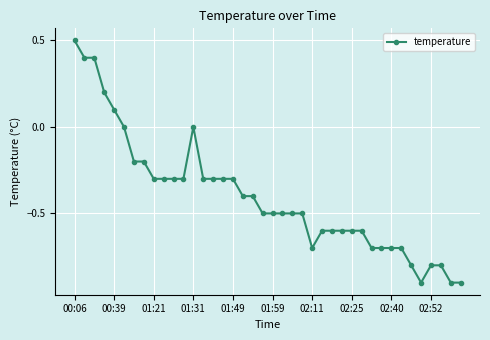

What is the sum of all values?

-16.1